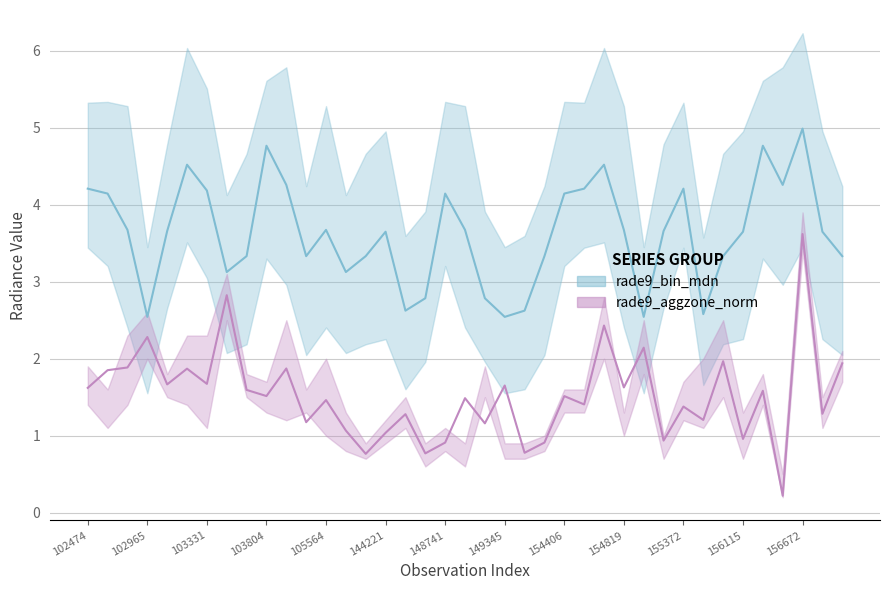

Between 23 and 31, which series saw the biggest shift?

rade9_bin_mdn